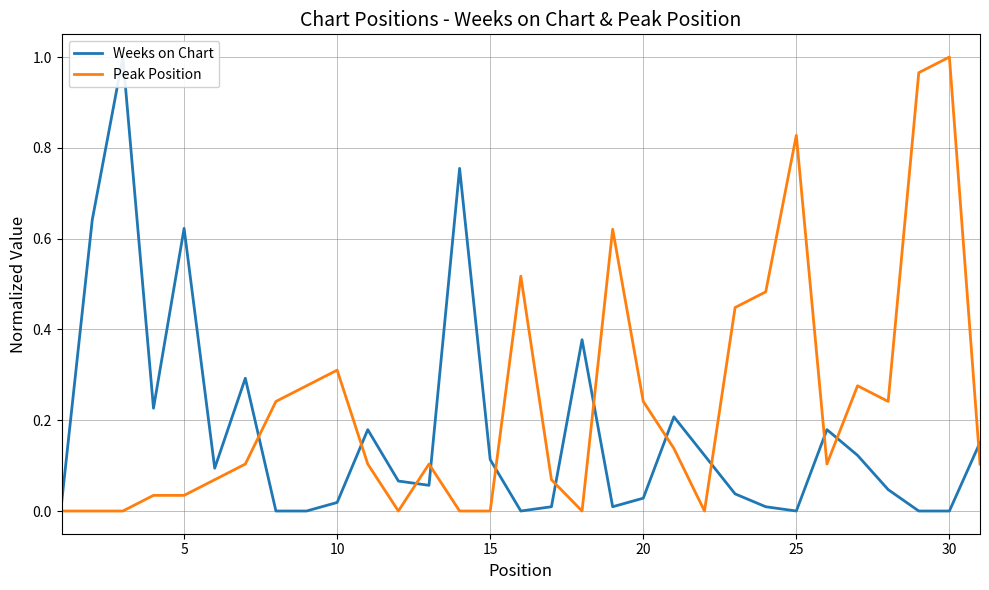

How many lines are shown in the chart?

2